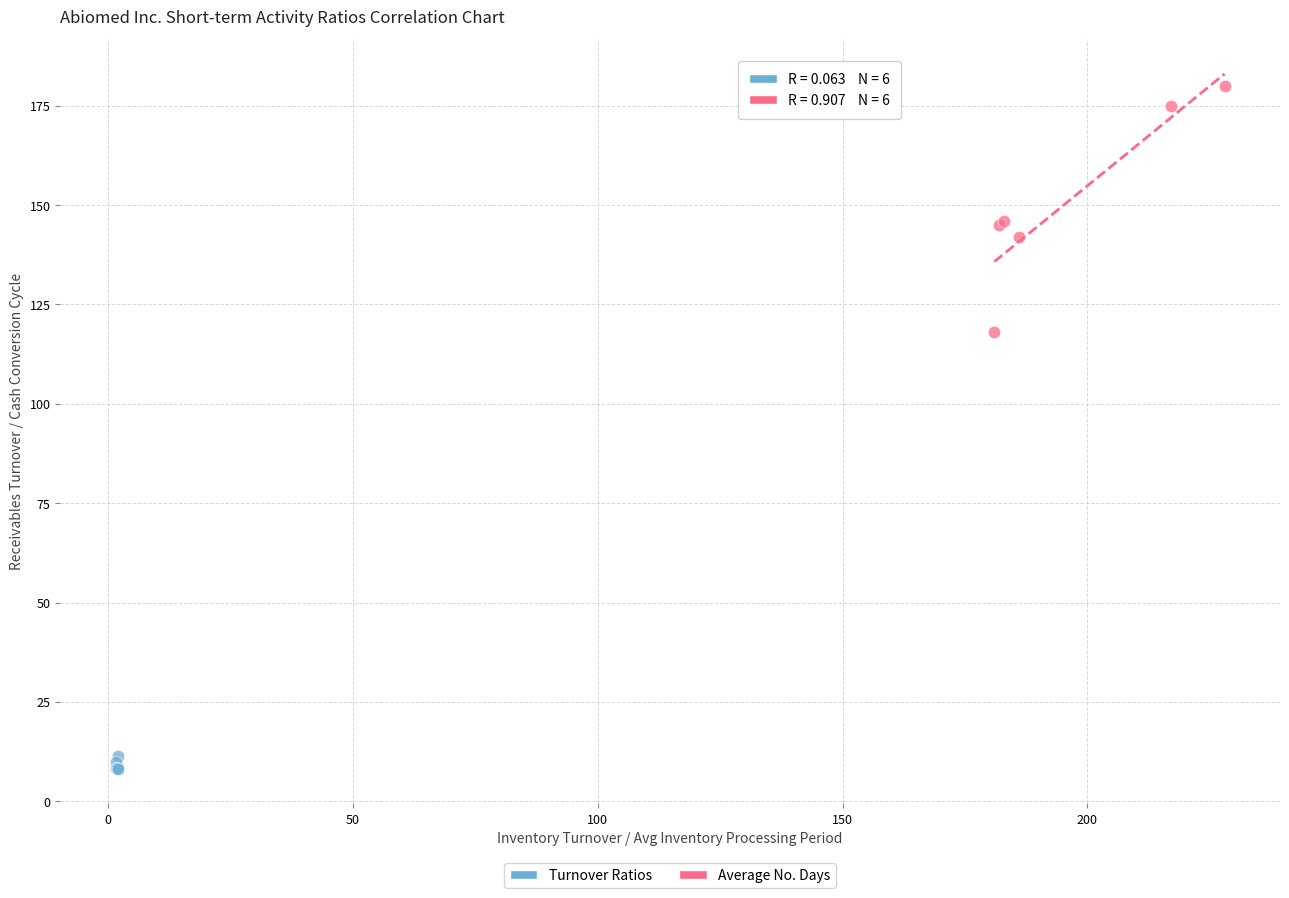

What are all the series names shown in the legend?

Turnover Ratios, Average No. Days